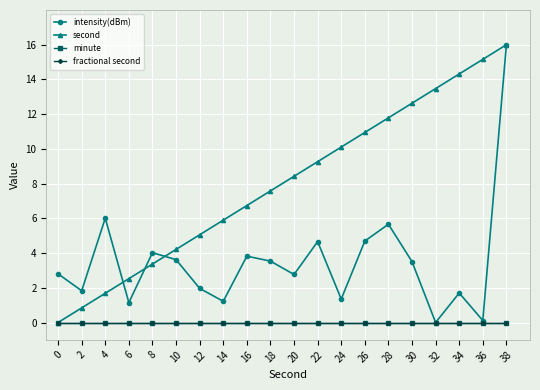

How many values in the second series are below 8?

10